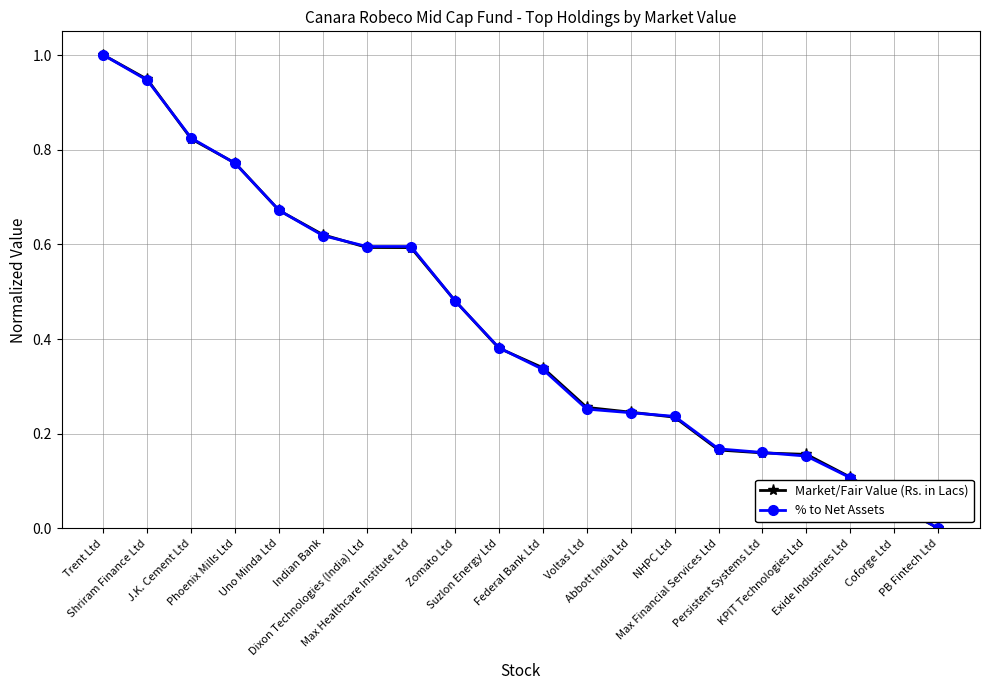

At which category is the sum across all series the highest?

Trent Ltd